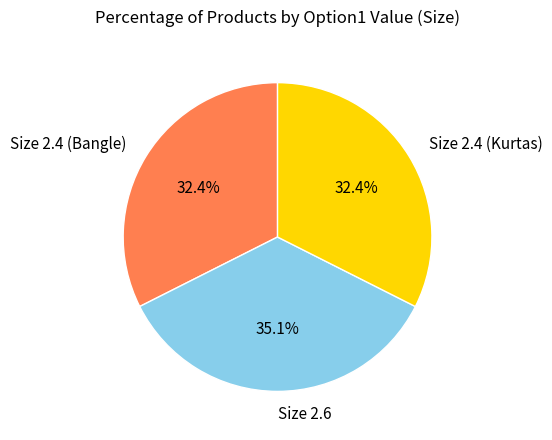

Do Size 2.4 (Kurtas) and Size 2.6 together represent more than half of the pie?

Yes